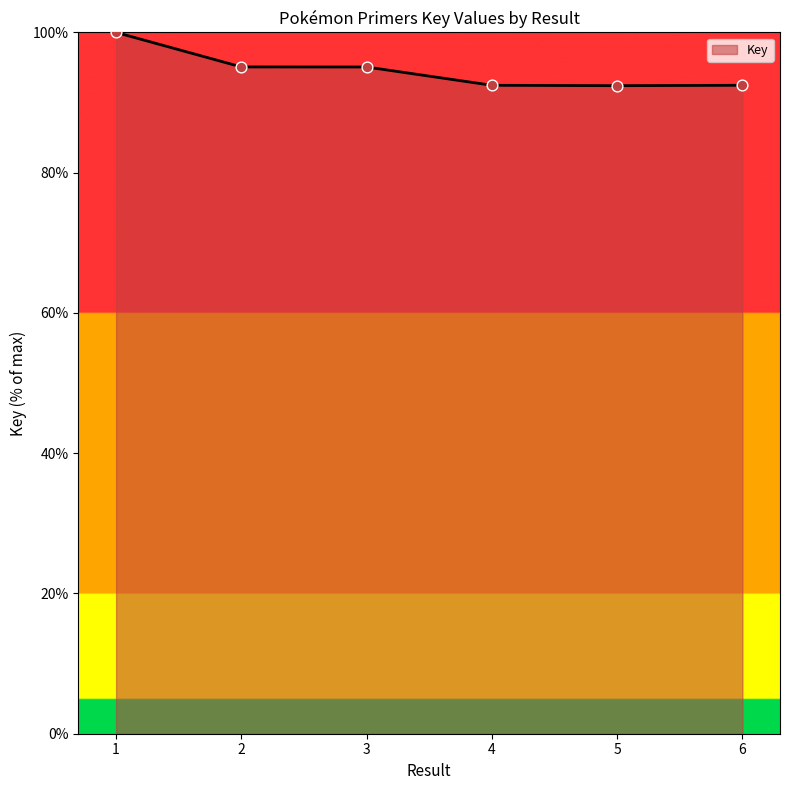

Approximately how many times larger is the value at 5 compared to 2?

1.0